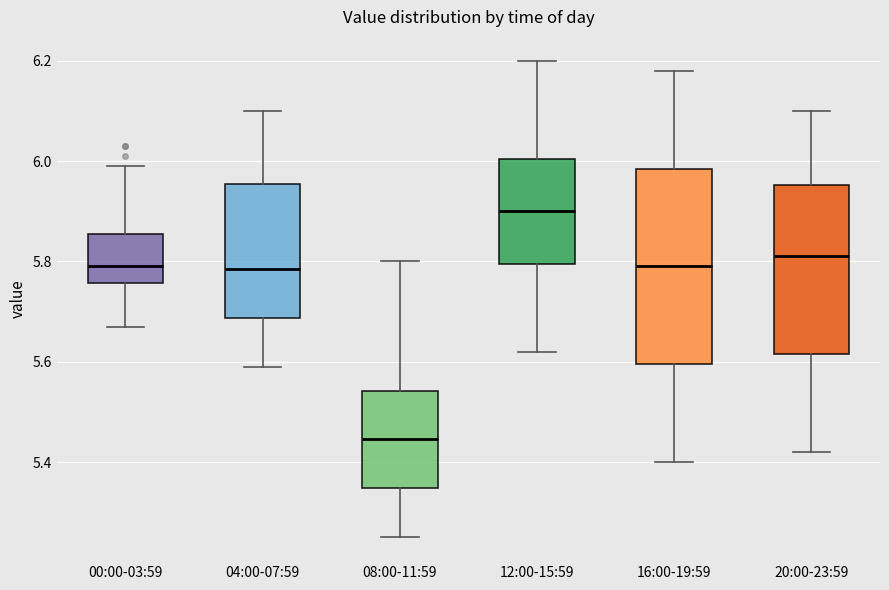

Which box is the tallest, from its lower edge to its upper edge?

16:00-19:59